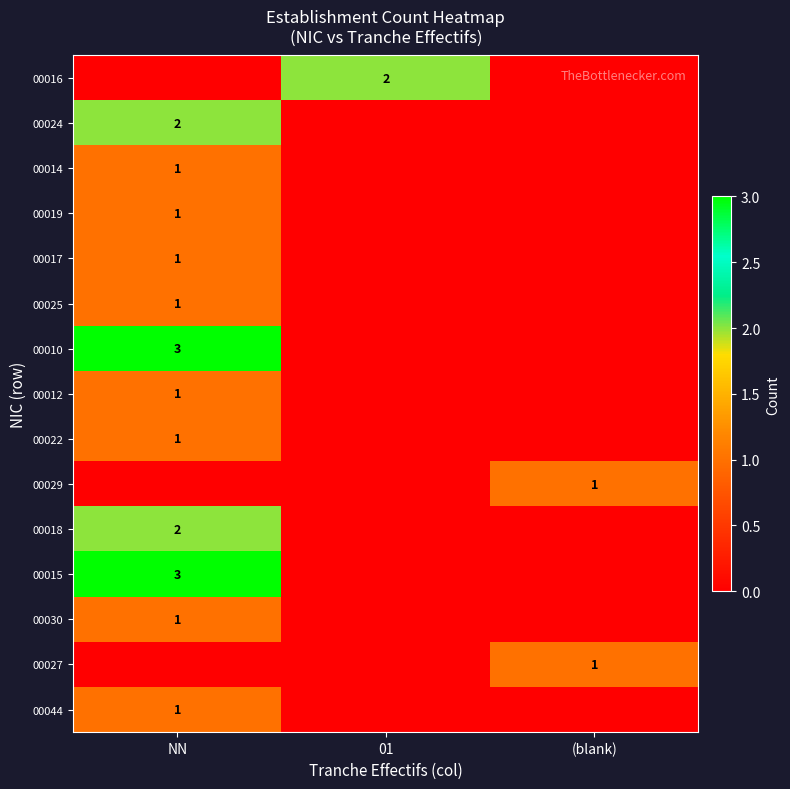

True or false: 00019 has a value of 1 at NN.

True